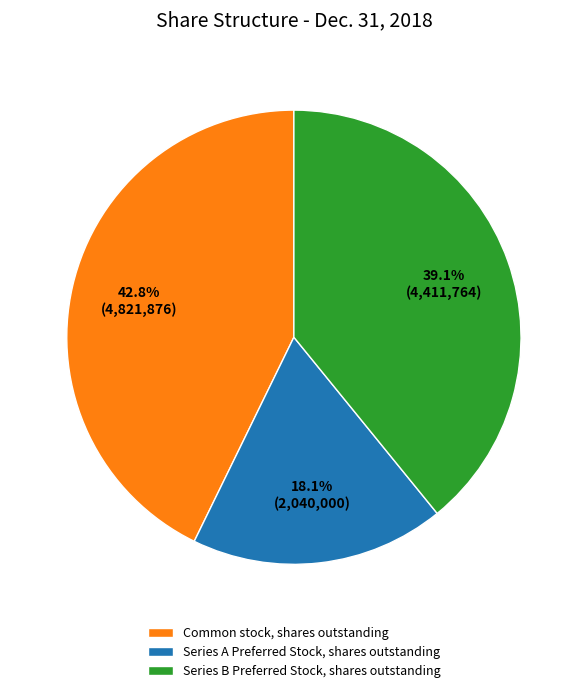

To the nearest percent, what is the combined percentage of Series B Preferred Stock, shares outstanding and Series A Preferred Stock, shares outstanding?

57%